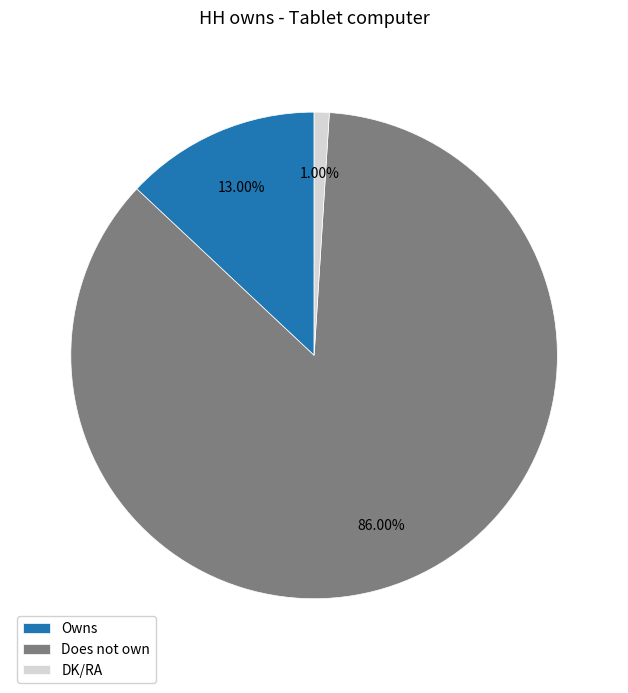

How many slices are in this pie chart?

3